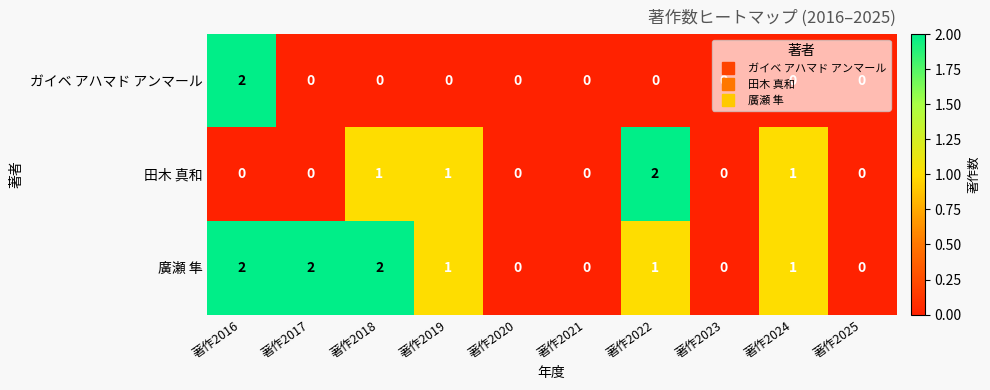

Is it true that ガイベ アハマド アンマール equals 0 at 著作2018?

True